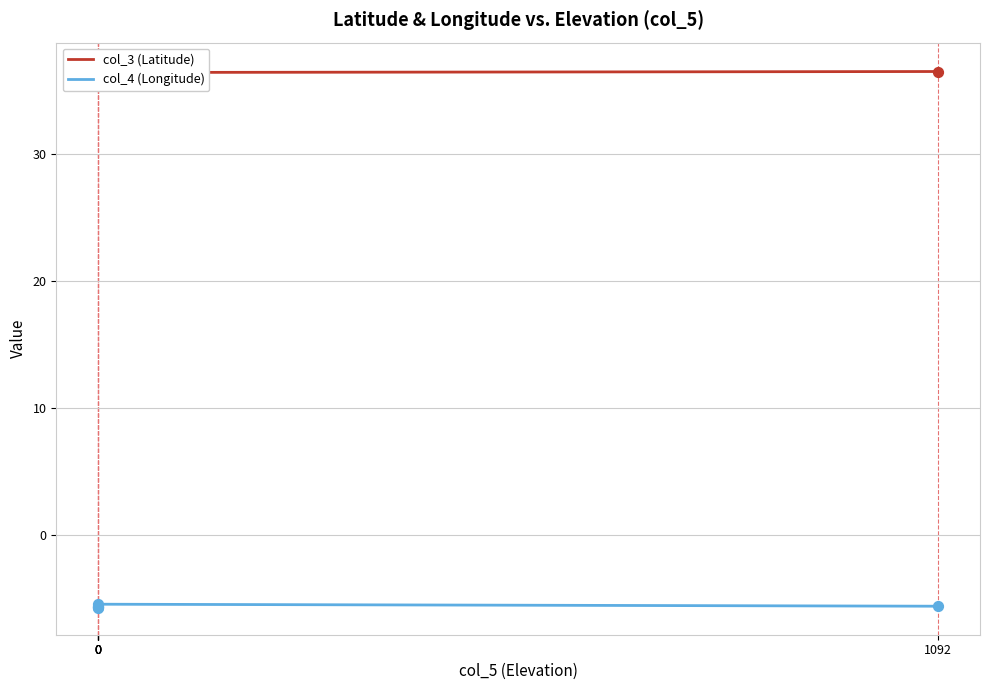

Which series has the widest spread of Y values?

col_4 (Longitude)